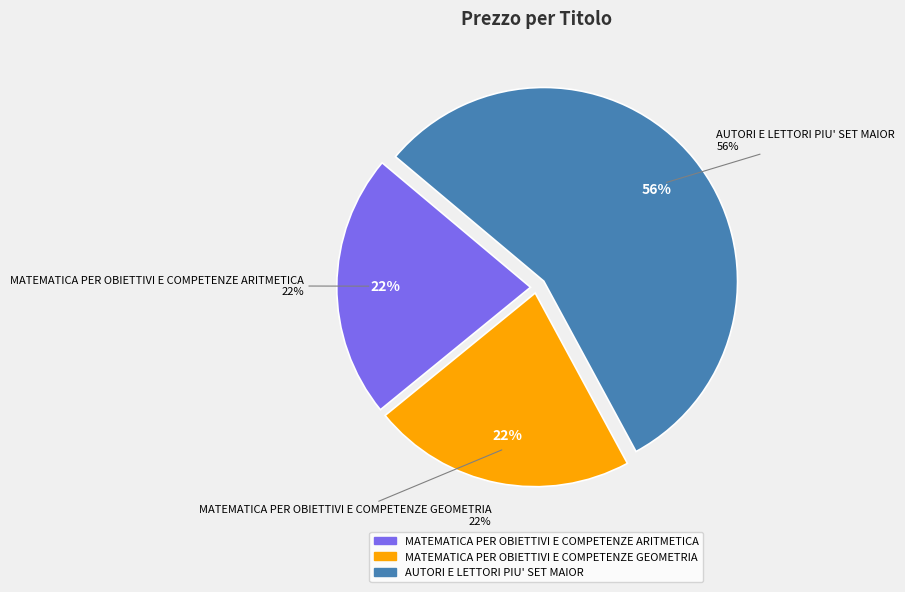

True or false: AUTORI E LETTORI PIU' SET MAIOR accounts for 70% of the total.

False